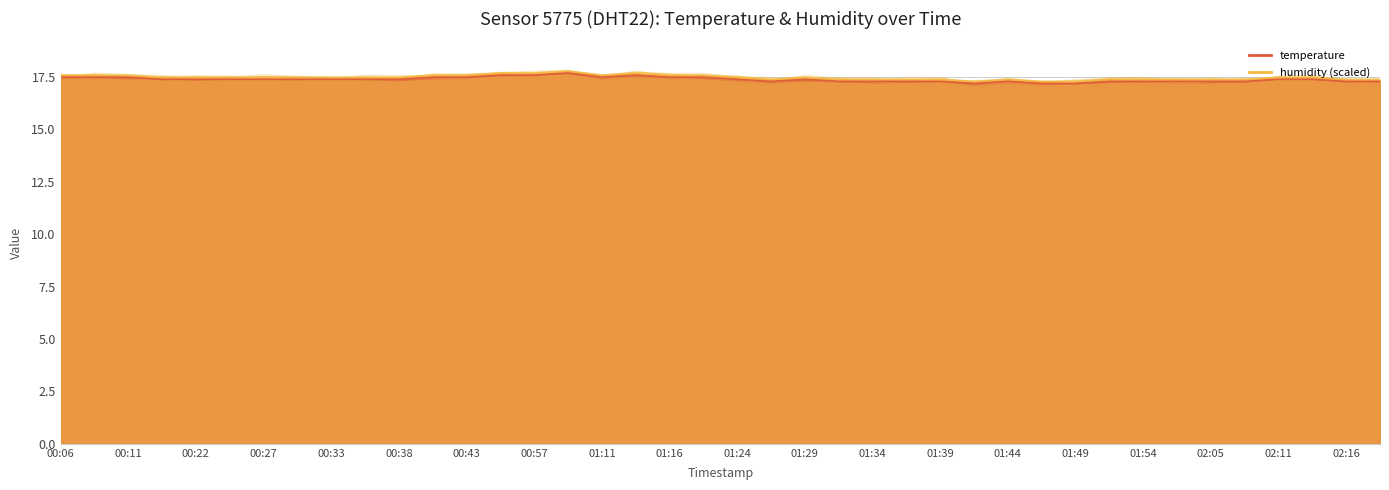

What is the average value of the temperature series?

17.4